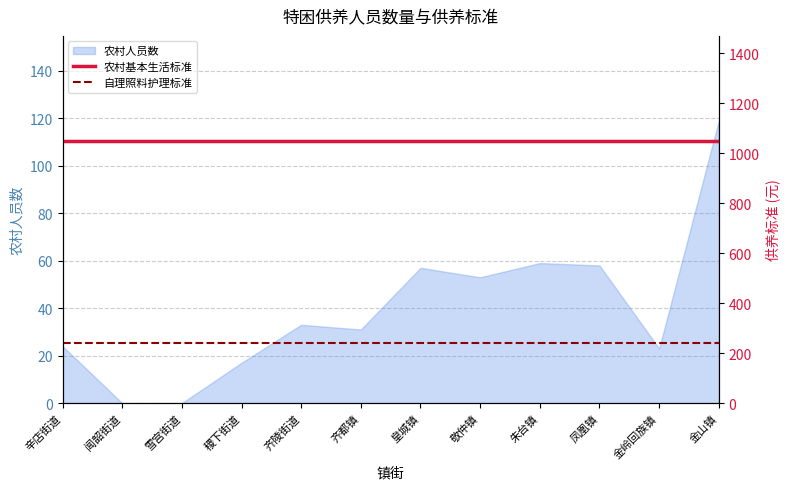

Which category has the highest value in the 农村人员数 series?

金山镇